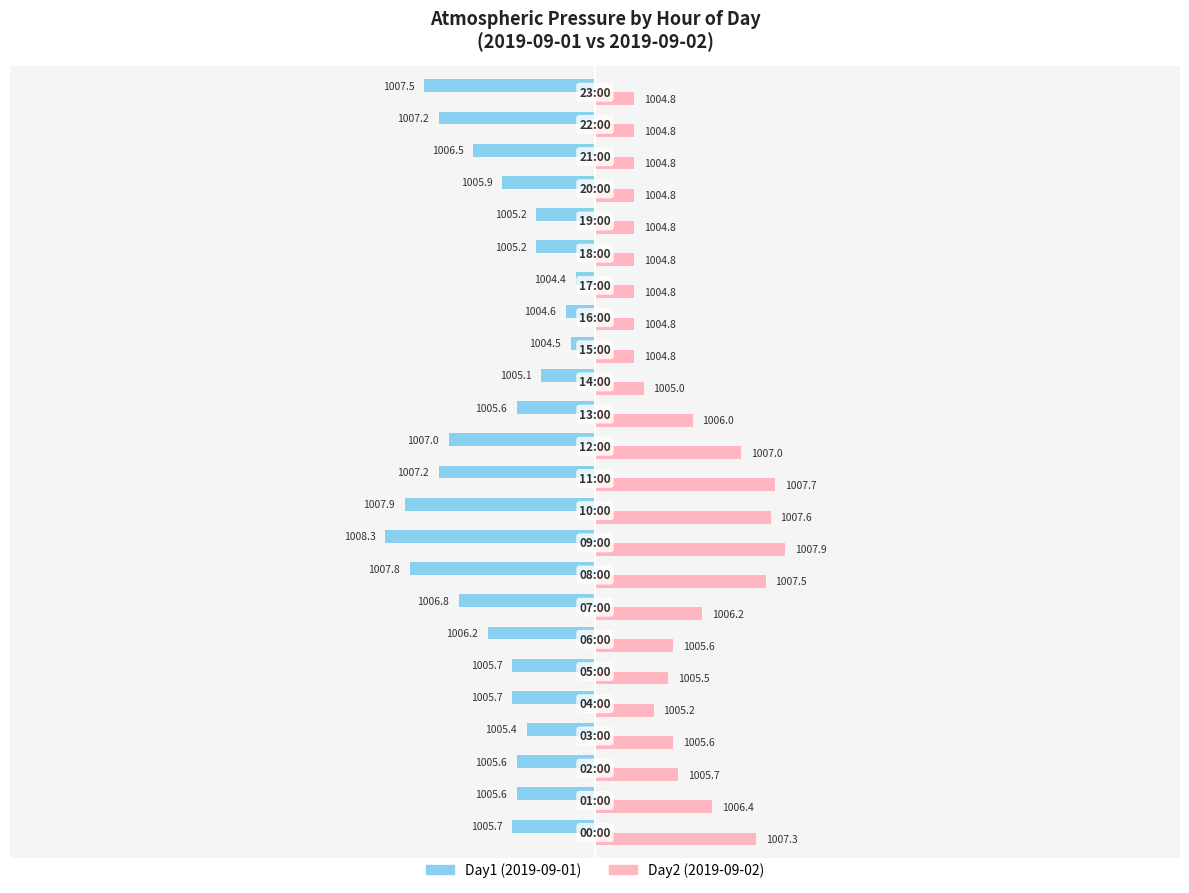

Which series has the widest spread of values?

Day1 (2019-09-01)